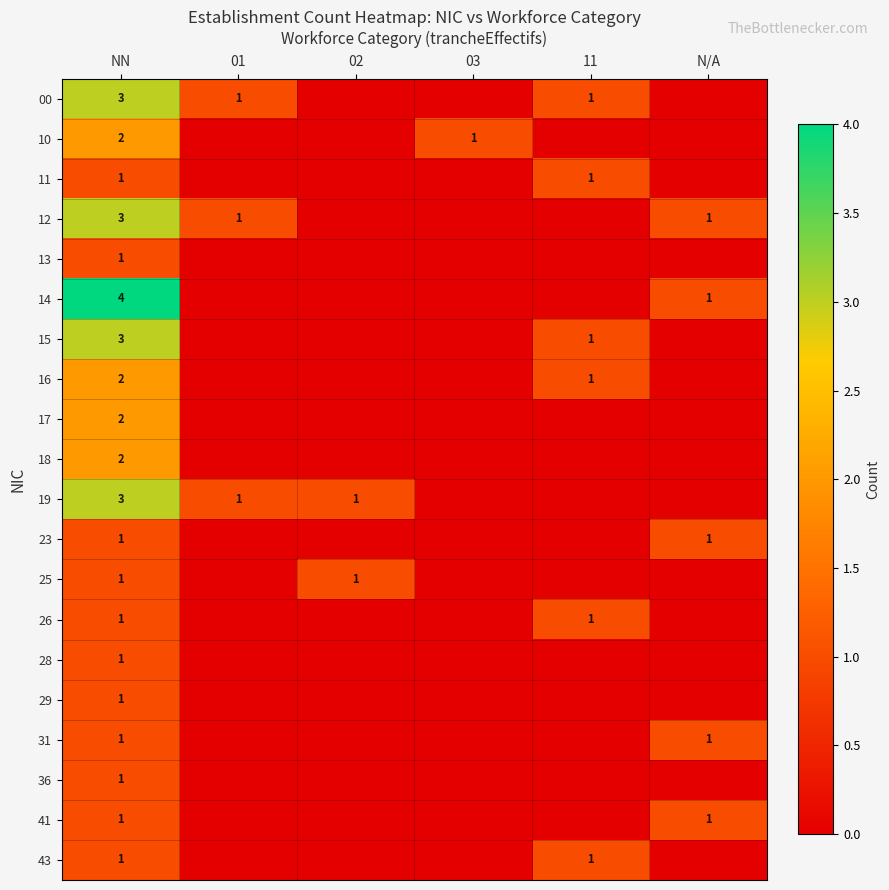

What is the difference between the 00 values at NN and 11?

2